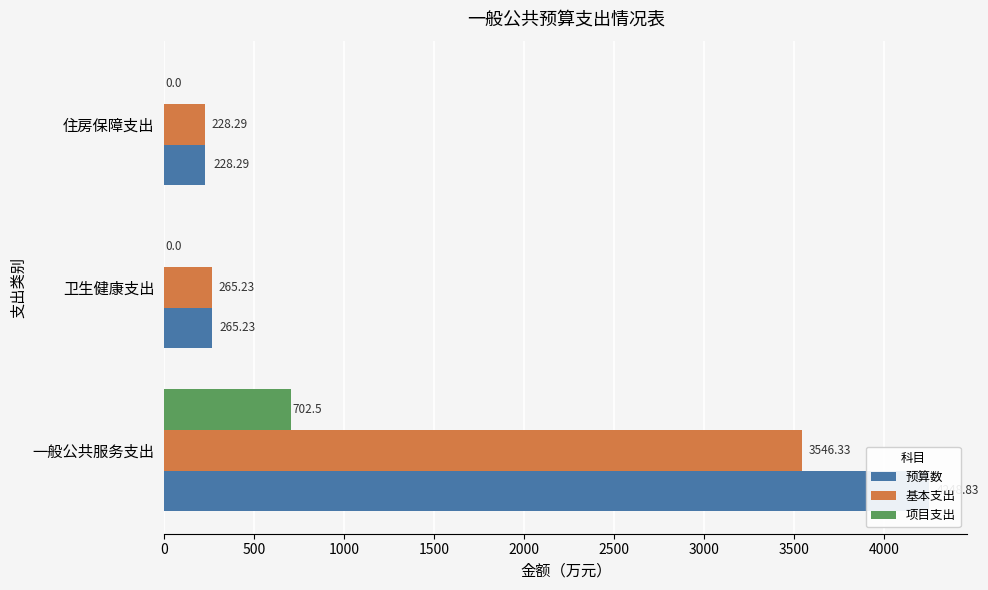

Reading right to left, list all the values displayed in this chart.

预算数: 1000=228.3	500=265.2	0=4248.8
基本支出: 1000=228.3	500=265.2	0=3546.3
项目支出: 1000=0.0	500=0.0	0=702.5